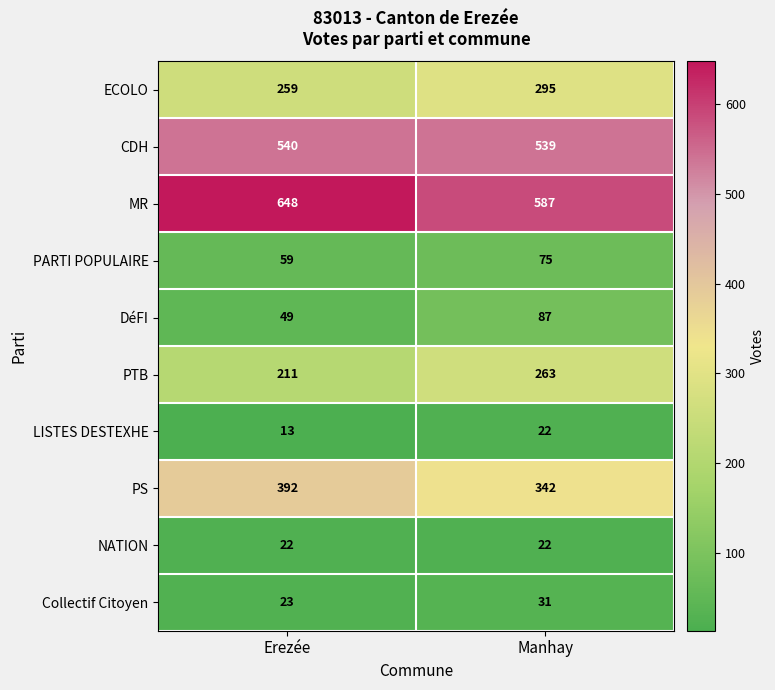

Count the number of data series in this chart.

10